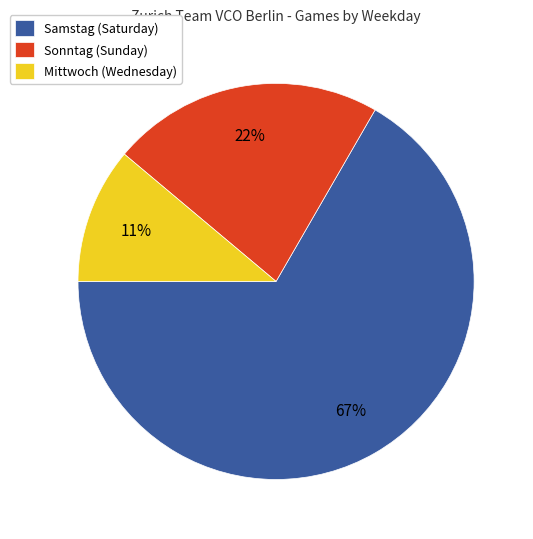

What percentage is the Samstag (Saturday) slice, to the nearest percent?

67%